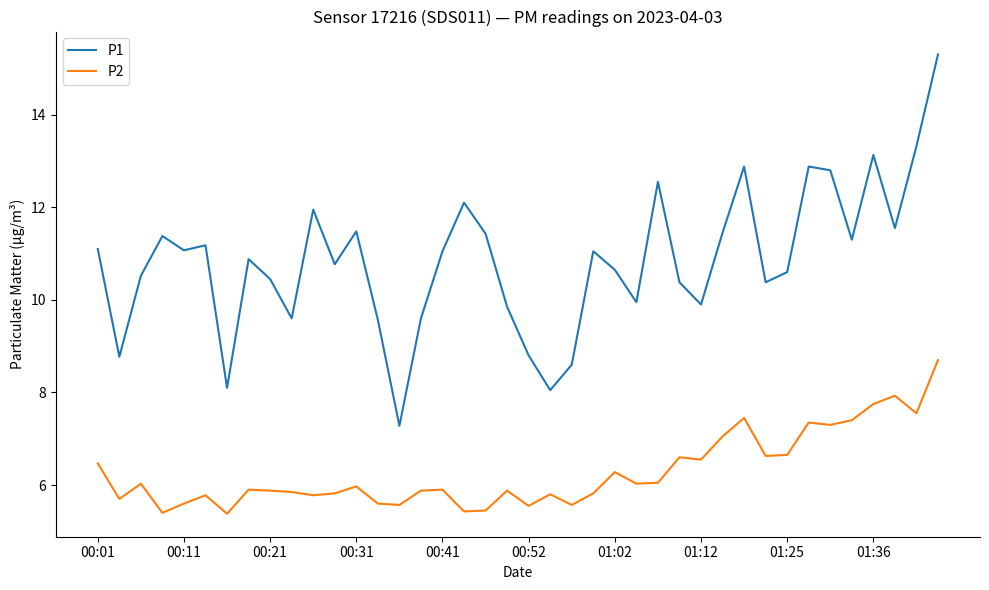

How many lines are shown in the chart?

2